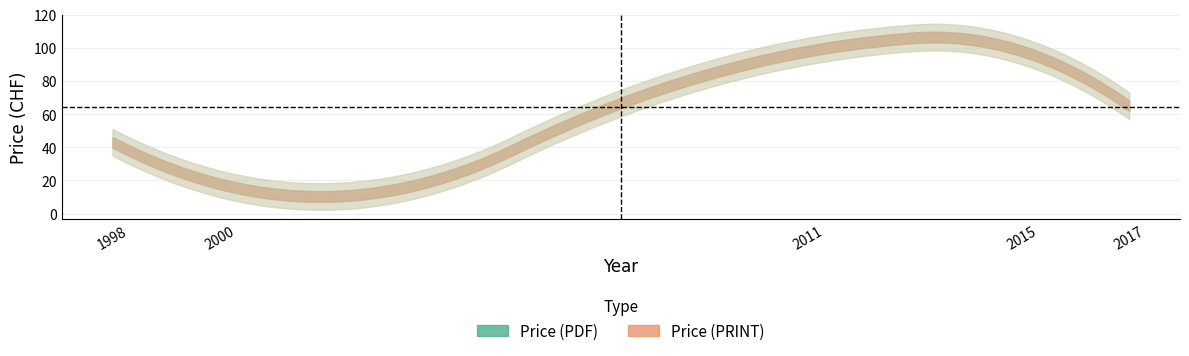

True or false: Price (PRINT) and Price (PDF) intersect in this chart.

False